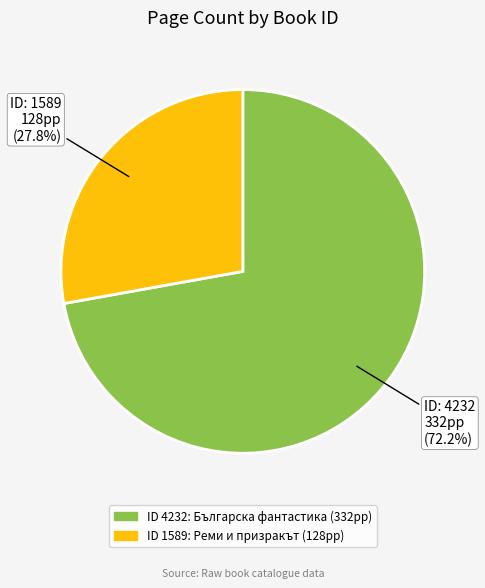

Count the number of slices in the pie.

2